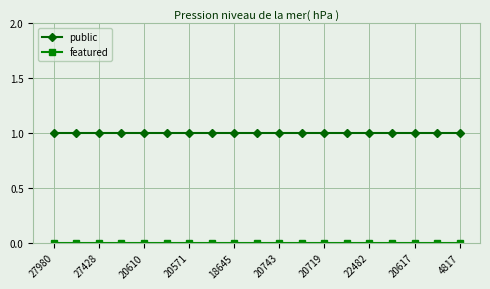

Which series has the largest total across all categories?

public